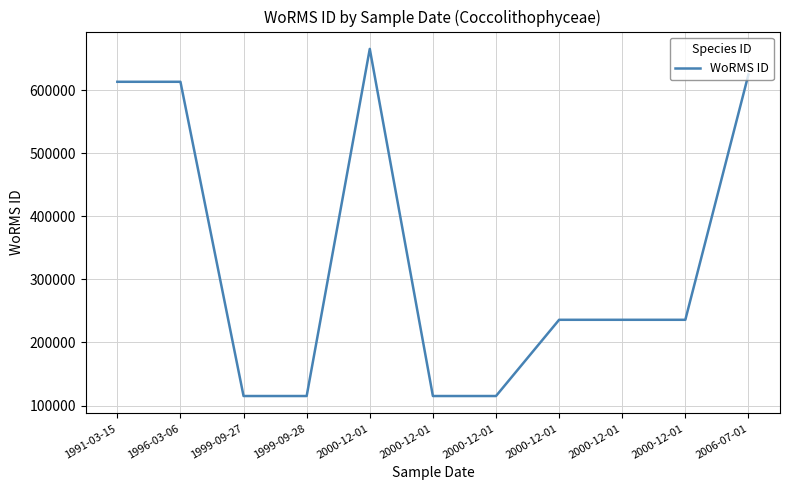

What is the change in value from 1996-03-06 to 1999-09-27?

-498326